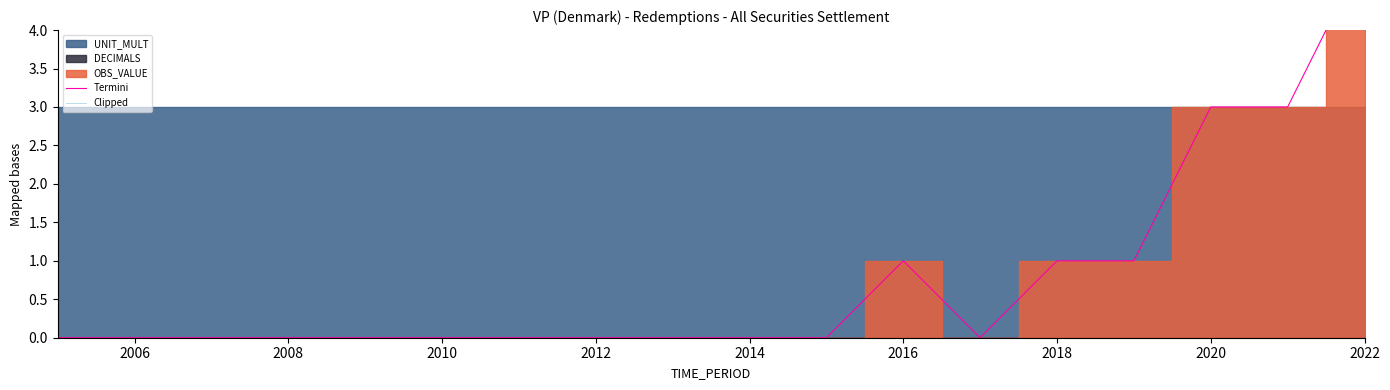

Is the value of Clipped at 2014 greater than the value of Termini at 2022?

No